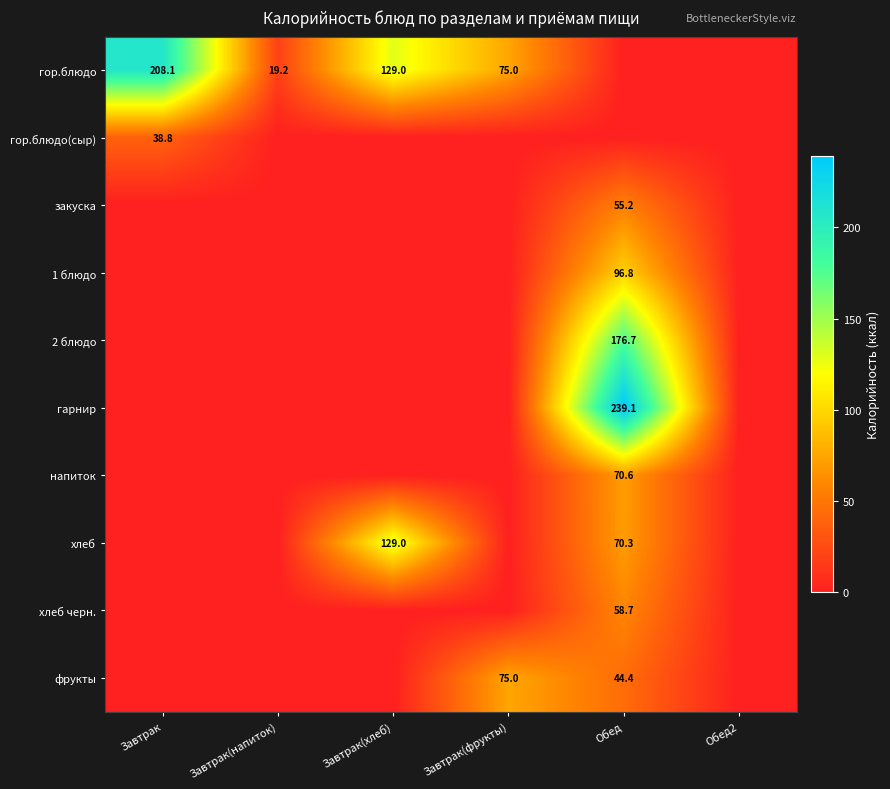

The закуска series shows 55.2 at Обед. True or false?

True